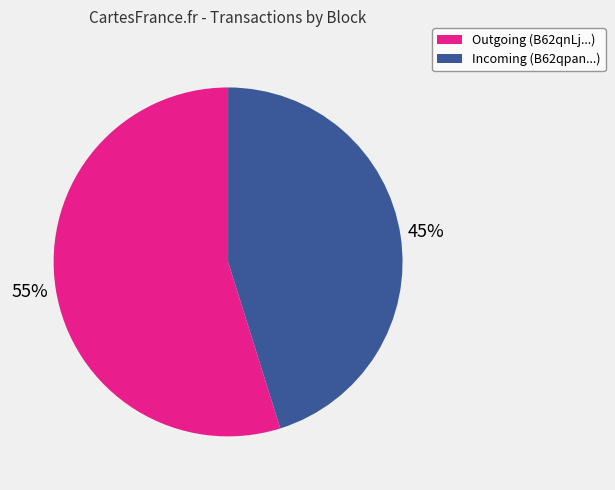

Is there any slice that represents more than half of the pie?

Yes